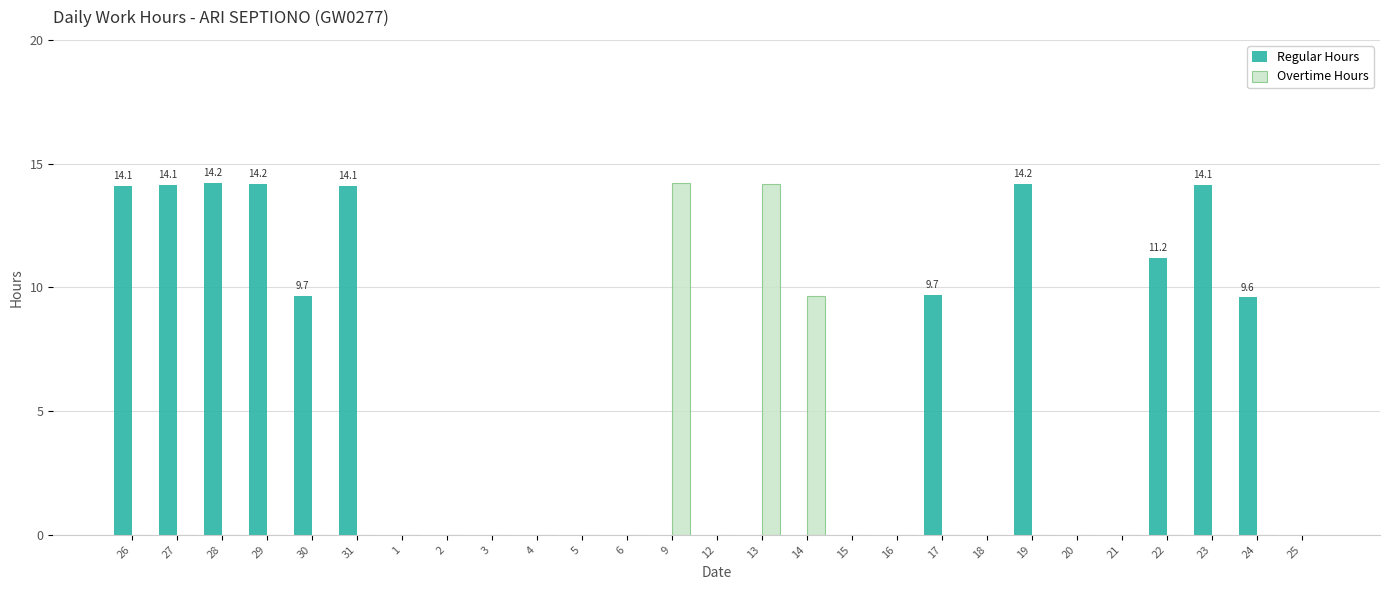

True or false: Overtime Hours has a value of 5.2 at 9.

False